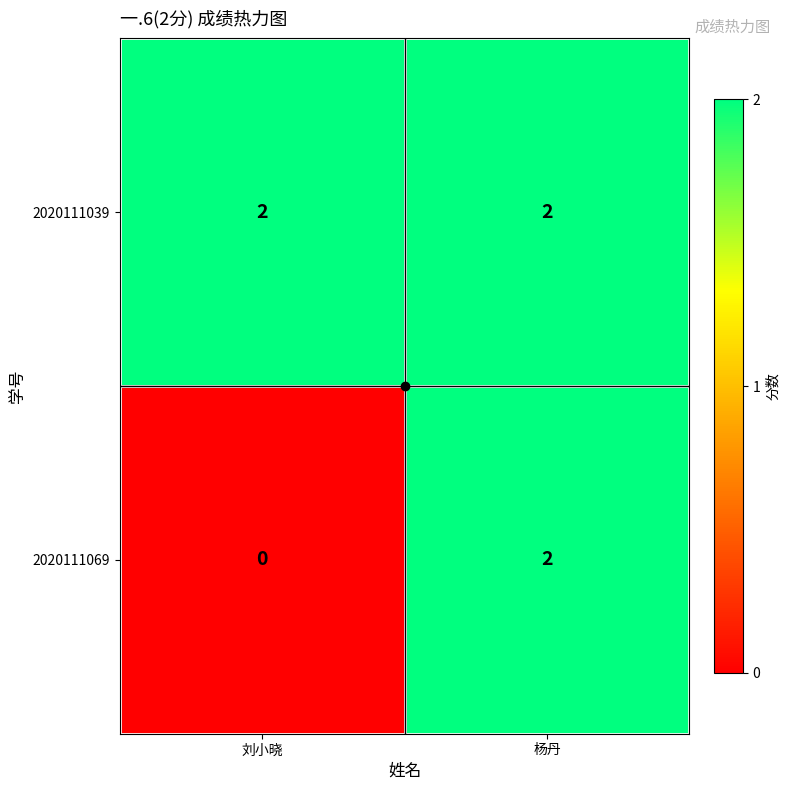

True or false: 2020111069 has a value of -1 at 刘小晓.

False